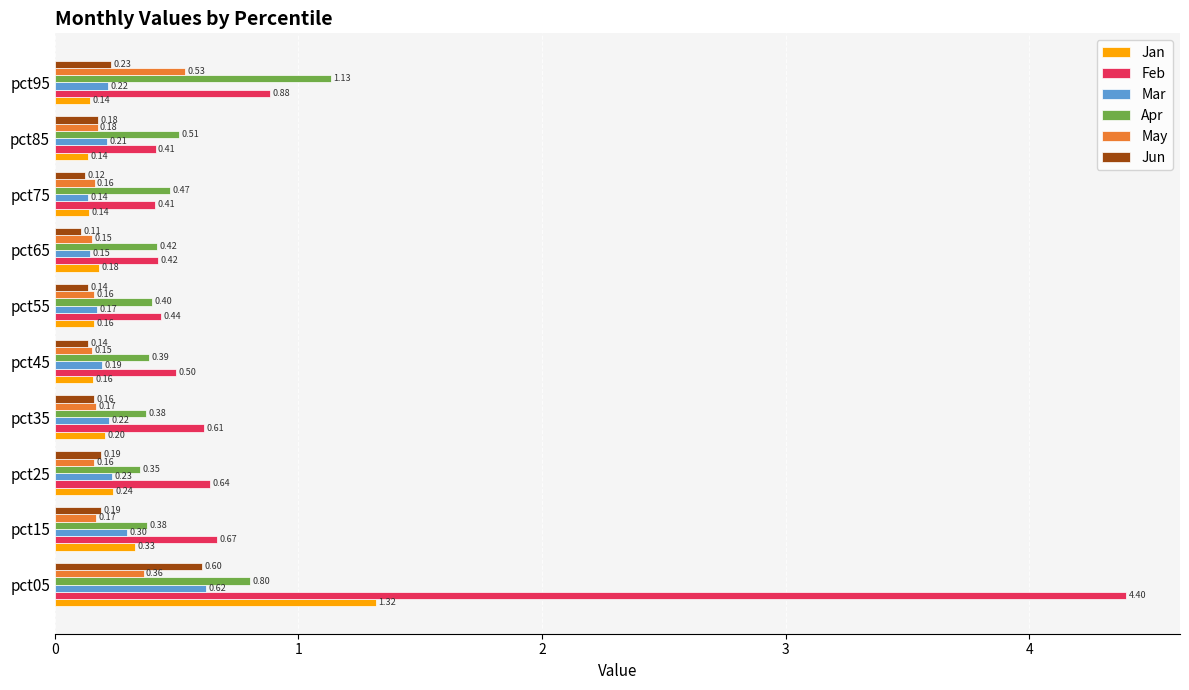

What is the sum of all Feb values?

9.4